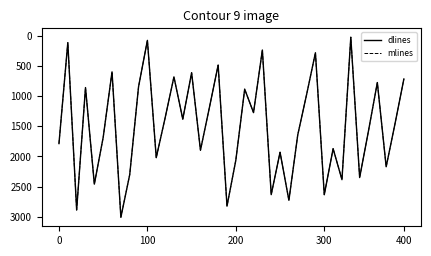

What is the maximum value for dlines?

3007